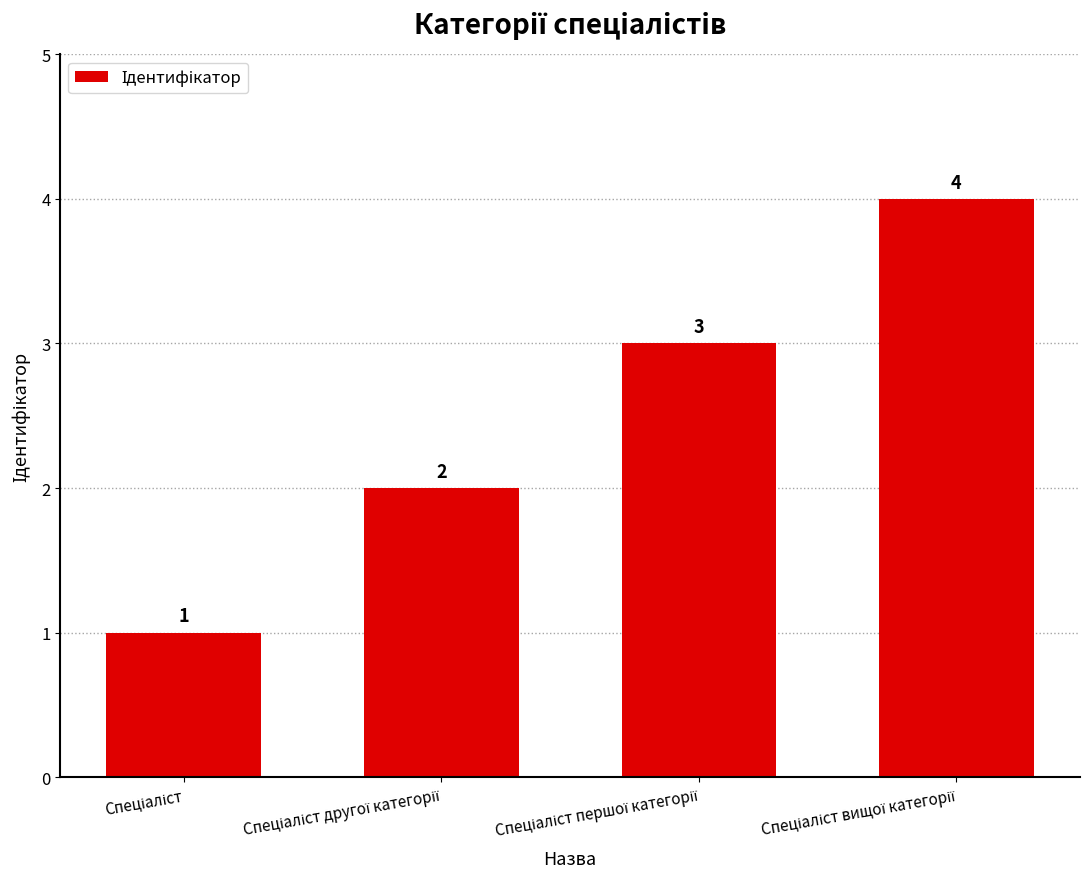

What is the greatest value displayed?

4